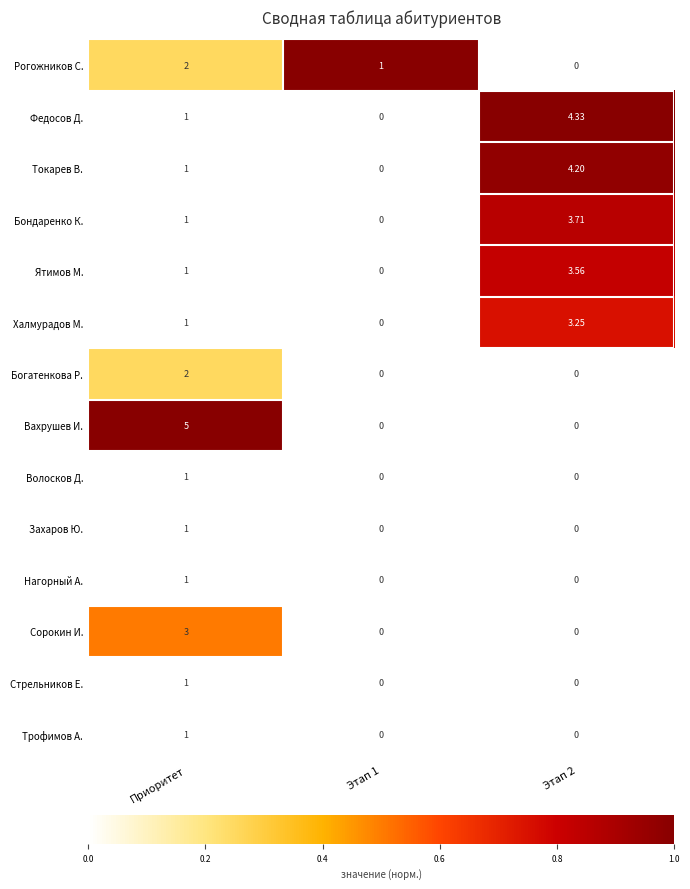

Between Этап 1 and Этап 2, which series saw the biggest shift?

Федосов Д.